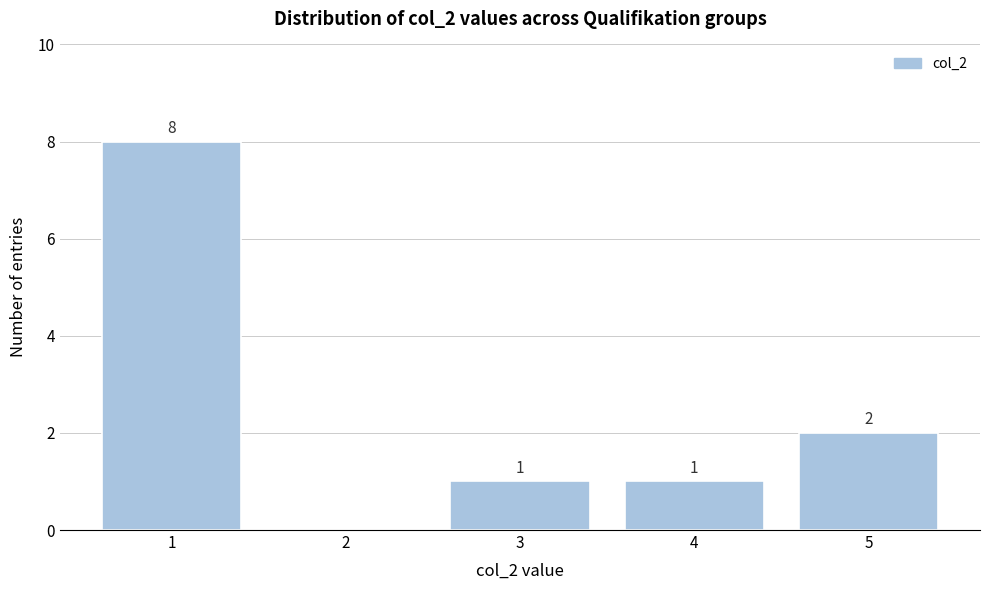

Which range on the x-axis has the tallest bar?

0.5 to 1.5